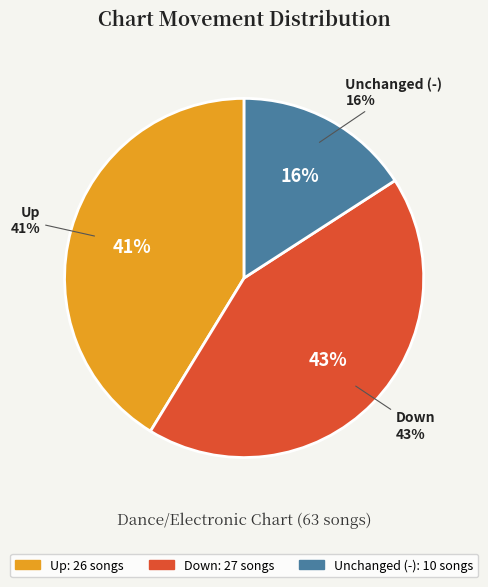

Combined, do - and down account for over 50%?

Yes